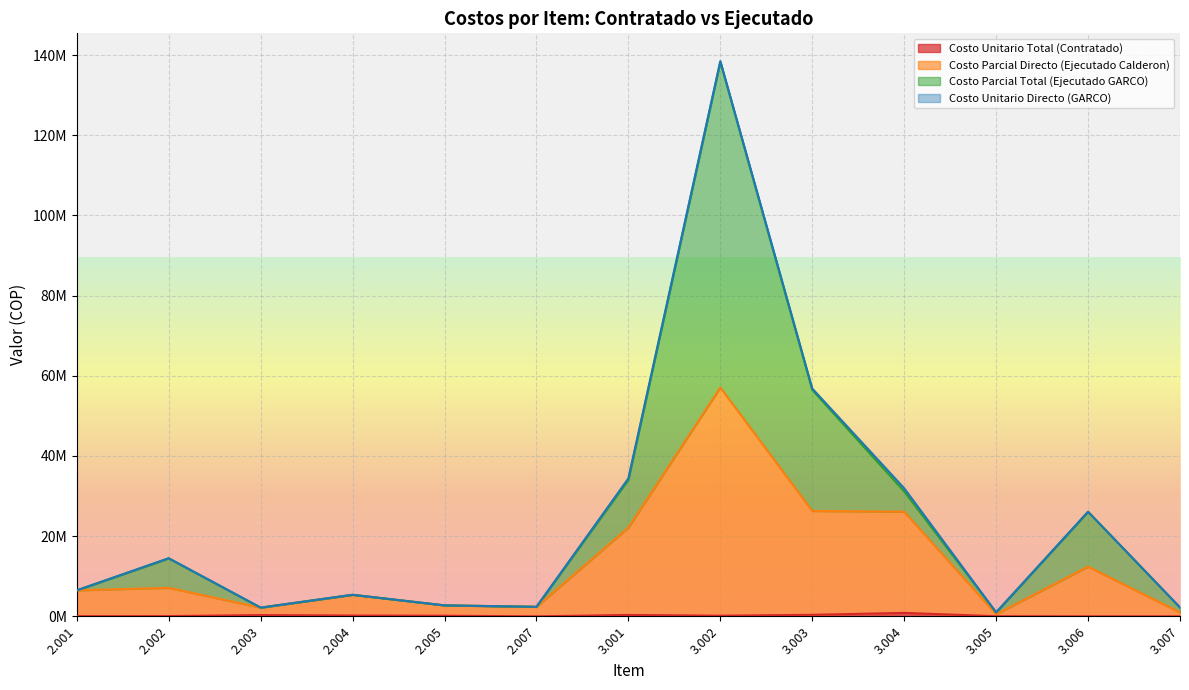

True or false: Costo Unitario Total (Contratado) and Costo Parcial Directo (Ejecutado Calderon) intersect in this chart.

False